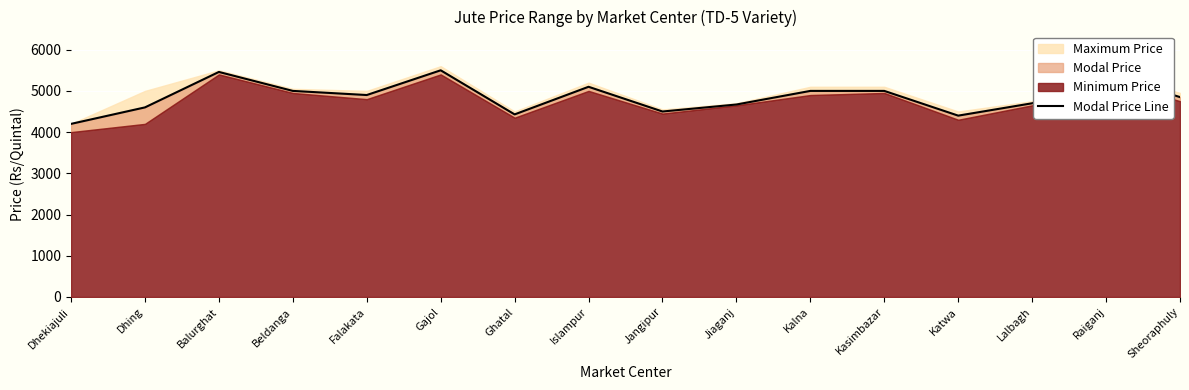

True or false: the data shows 2165 at Islampur.

False